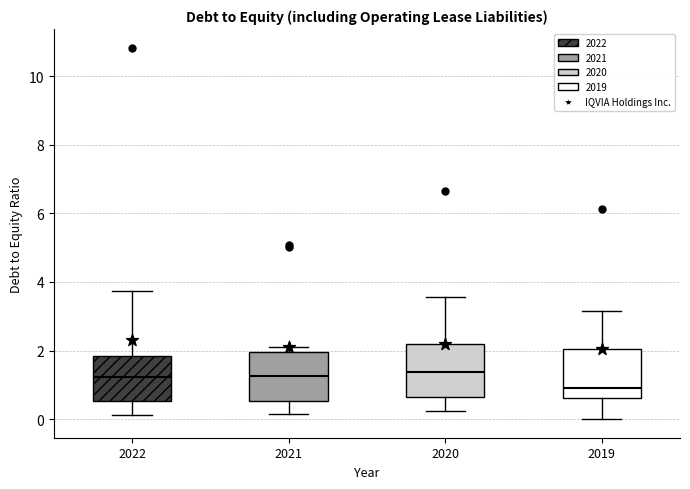

Reading left to right, read every box against the y-axis: the position of its median line, the range the box covers, and the ends of its whiskers. The values are not printed on the chart, so give them approximately, as read against the axis.

2022: median 1.2, box 0.6 to 1.8, whiskers 0.2 to 3.8
2021: median 1.2, box 0.6 to 2.0, whiskers 0.2 to 2.2
2020: median 1.4, box 0.6 to 2.2, whiskers 0.2 to 3.6
2019: median 1.0, box 0.6 to 2.0, whiskers 0.0 to 3.2